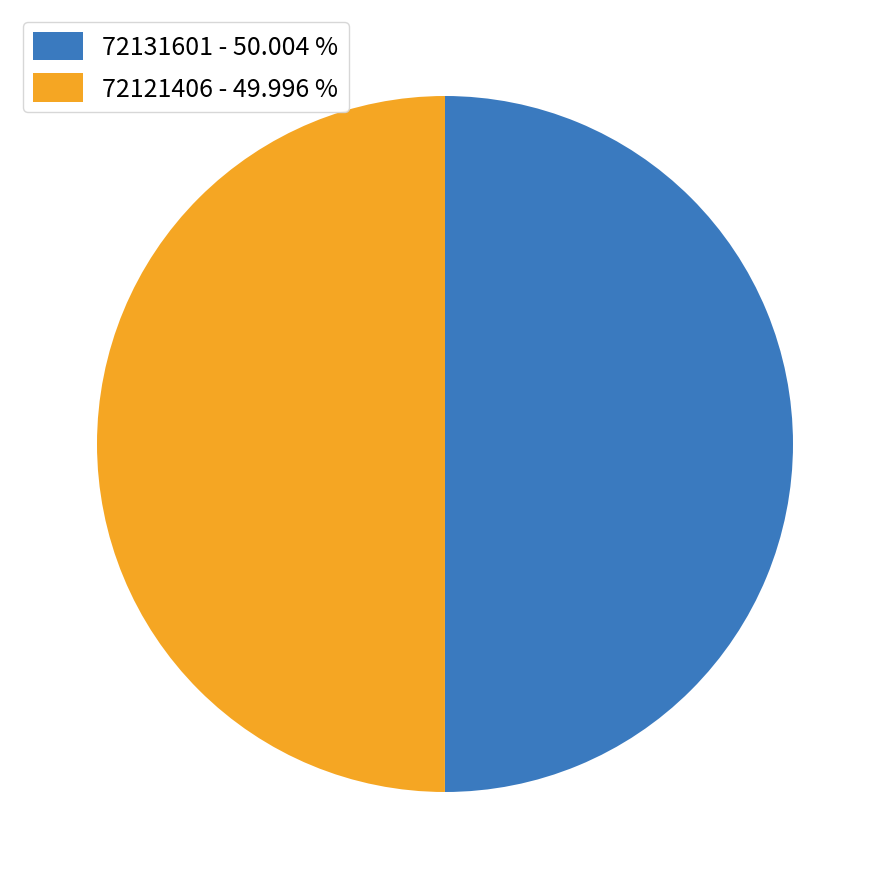

How many slices are in this pie chart?

2